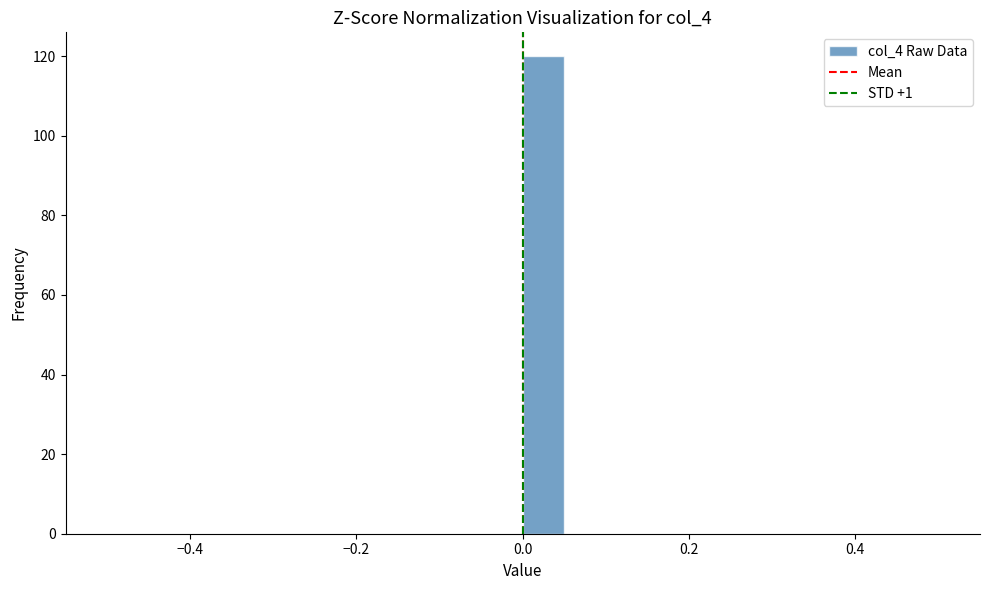

Read against the x-axis, roughly where is the centre of the tallest bar?

0.02